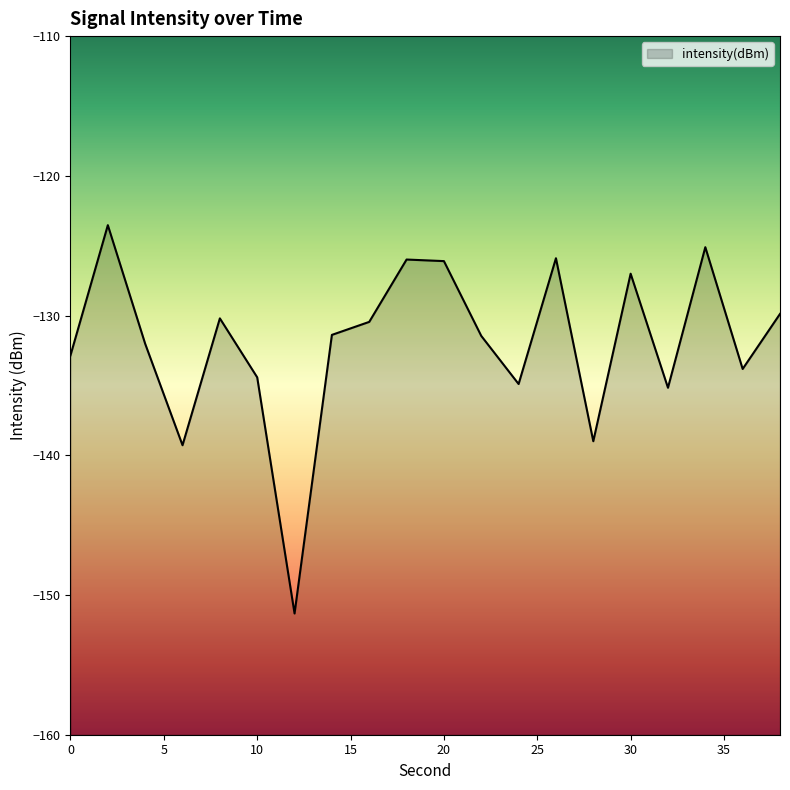

Does the chart display data point markers on the line(s)?

No